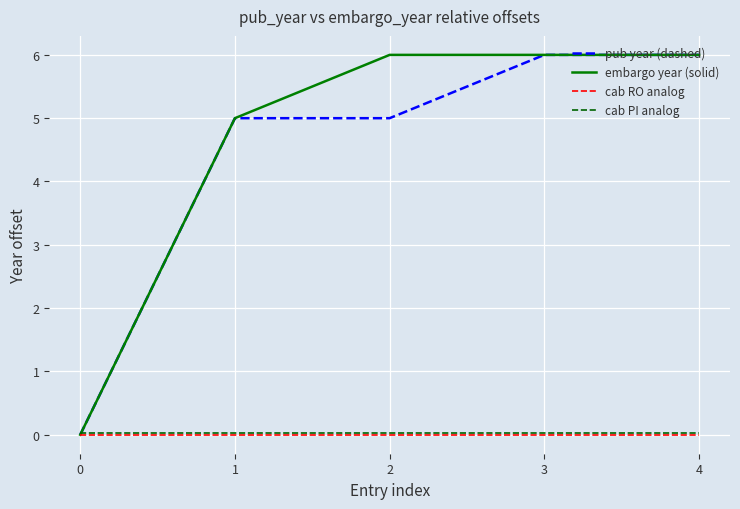

Count the number of data series in this chart.

4